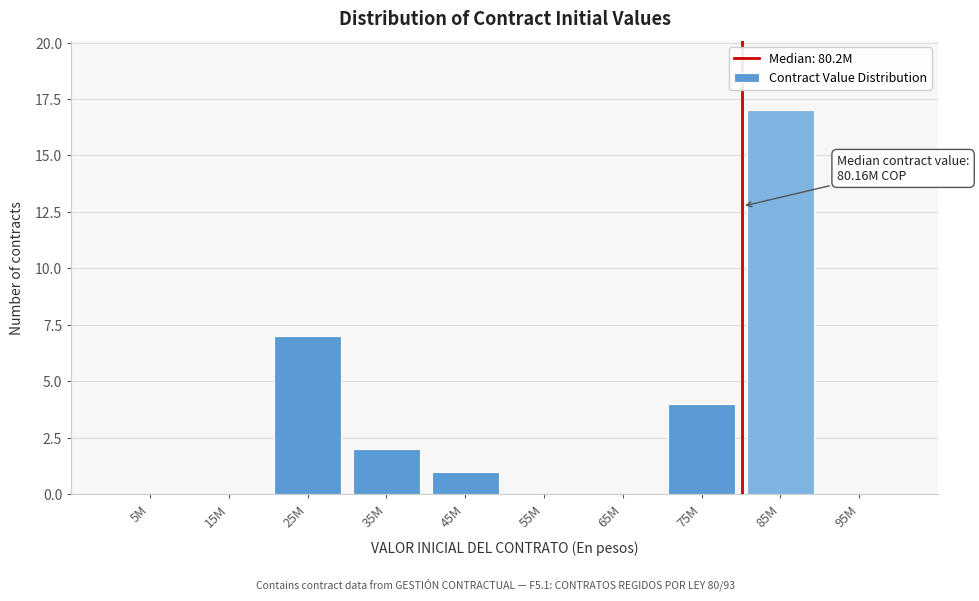

Reading left to right, list all the values displayed in this chart.

5M=0	15M=0	25M=7	35M=2	45M=1	55M=0	65M=0	75M=4	85M=17	95M=0